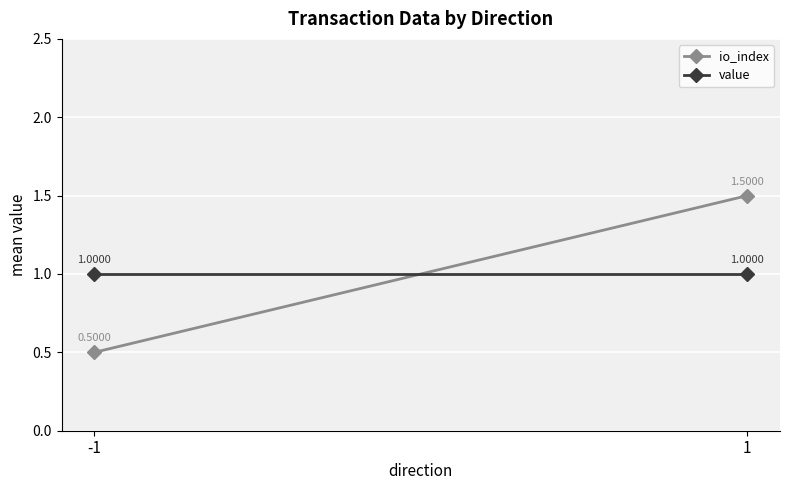

List the labels in order of io_index value, smallest first.

-1, 1